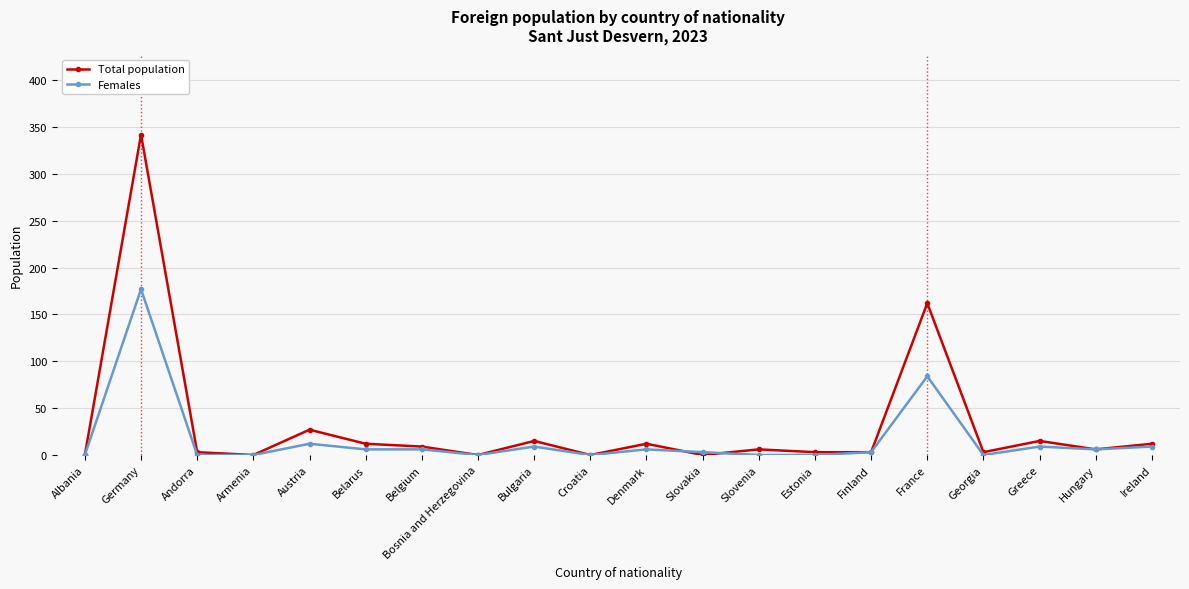

Which category has the highest value across all series?

Germany